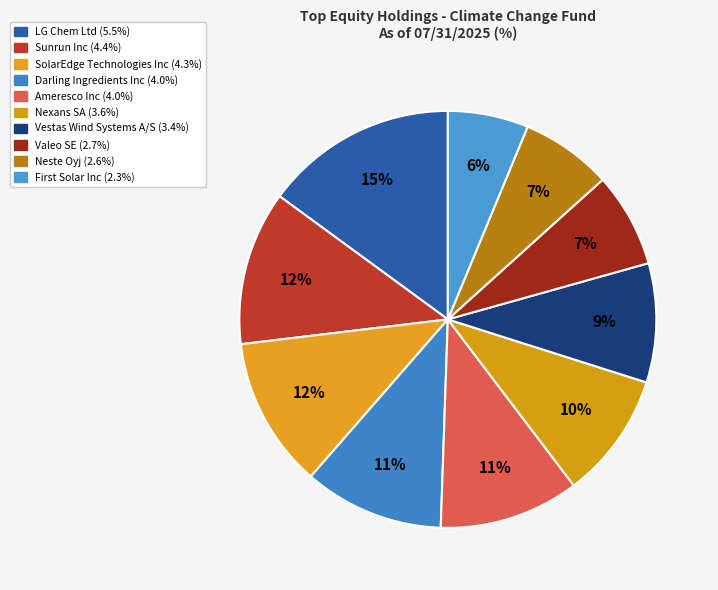

How many segments does this pie chart have?

10